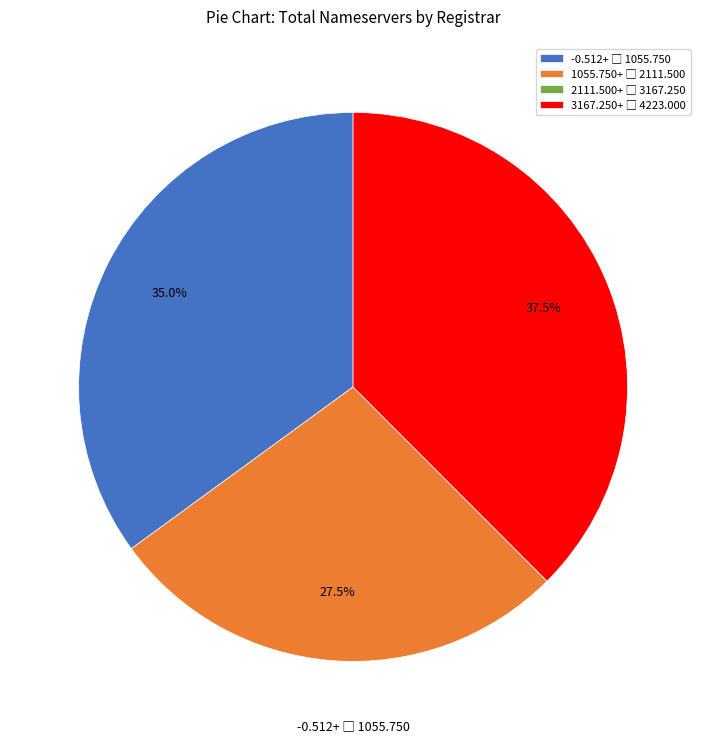

Is there a majority slice in this chart?

No